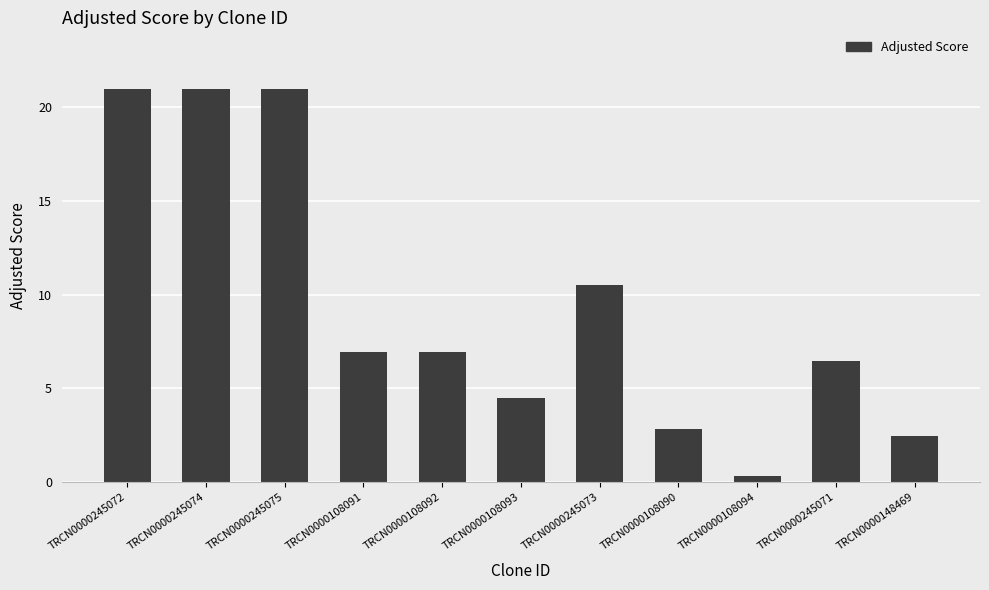

What is the difference between the second highest and minimum values?

20.7